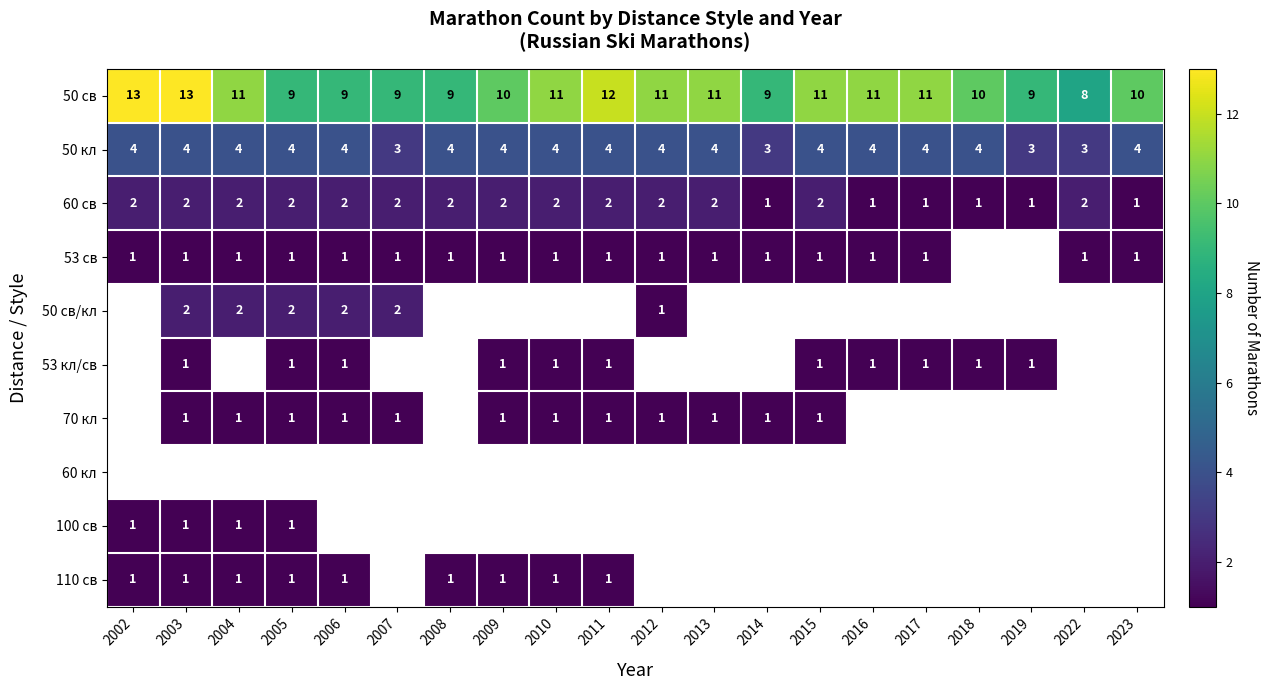

At which category does the chart reach its peak across all series?

2002